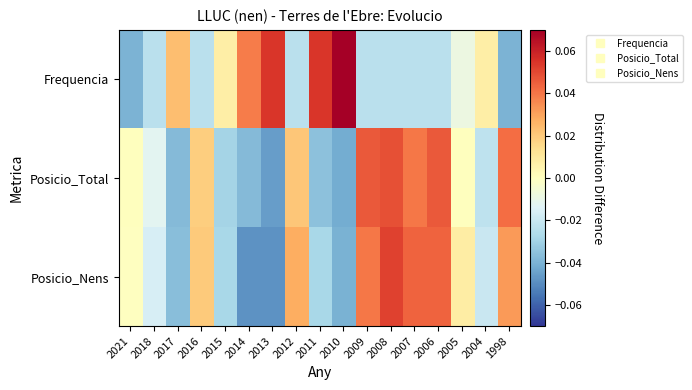

Reading left to right, list all the values displayed in this chart.

Frequencia: 2021=-0.0	2018=-0.0	2017=0.0	2016=-0.0	2015=0.0	2014=0.0	2013=0.1	2012=-0.0	2011=0.1	2010=0.1	2009=-0.0	2008=-0.0	2007=-0.0	2006=-0.0	2005=-0.0	2004=0.0	1998=-0.0
Posicio_Total: 2021=0.0	2018=-0.0	2017=-0.0	2016=0.0	2015=-0.0	2014=-0.0	2013=-0.0	2012=0.0	2011=-0.0	2010=-0.0	2009=0.0	2008=0.0	2007=0.0	2006=0.0	2005=0.0	2004=-0.0	1998=0.0
Posicio_Nens: 2021=-0.0	2018=-0.0	2017=-0.0	2016=0.0	2015=-0.0	2014=-0.0	2013=-0.0	2012=0.0	2011=-0.0	2010=-0.0	2009=0.0	2008=0.1	2007=0.0	2006=0.0	2005=0.0	2004=-0.0	1998=0.0